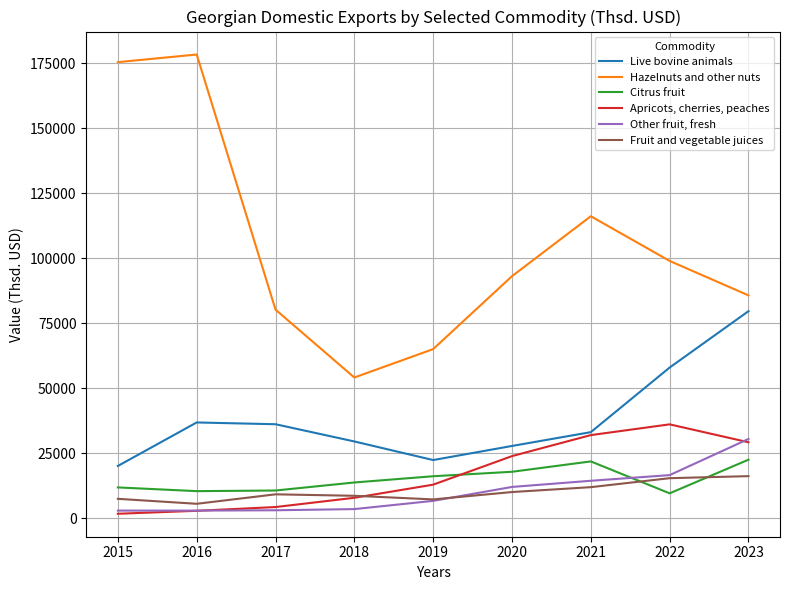

What is the approximate value of Other fruit, fresh at 2022?

16583.8